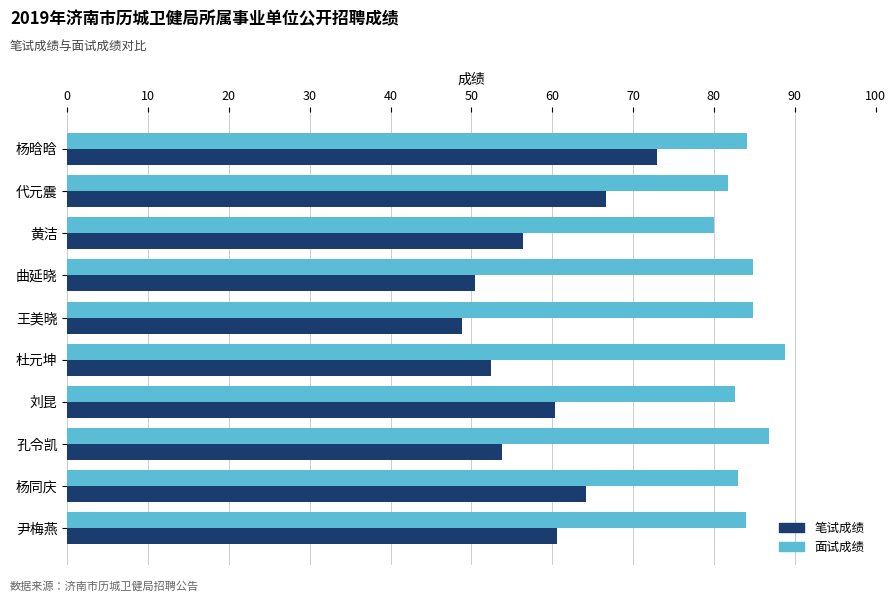

At which category is the sum across all series the highest?

杨晗晗